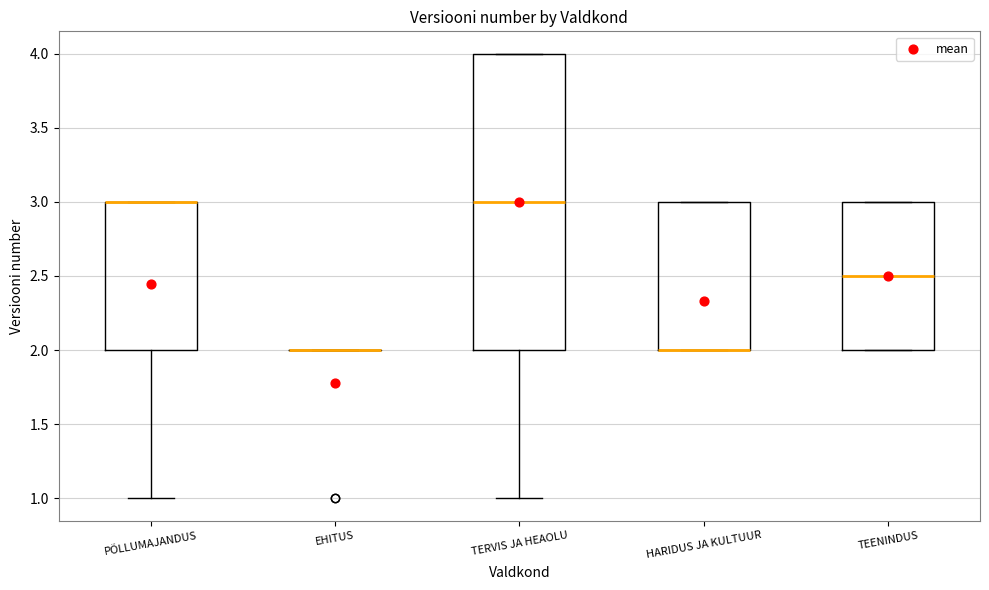

Reading left to right, transcribe this box plot: for each box, give where its median line is, the range the box spans, and where its two whiskers end, as read against the y-axis. The values are not printed on the chart, so give them approximately, as read against the axis.

PÕLLUMAJANDUS: median 3.0 (drawn on the box's upper edge), box 2.0 to 3.0, whiskers 1.0 to 3.0
EHITUS: box collapsed to a line at 2.0, whiskers 2.0 to 2.0
TERVIS JA HEAOLU: median 3.0, box 2.0 to 4.0, whiskers 1.0 to 4.0
HARIDUS JA KULTUUR: median 2.0 (drawn on the box's lower edge), box 2.0 to 3.0, whiskers 2.0 to 3.0
TEENINDUS: median 2.5, box 2.0 to 3.0, whiskers 2.0 to 3.0